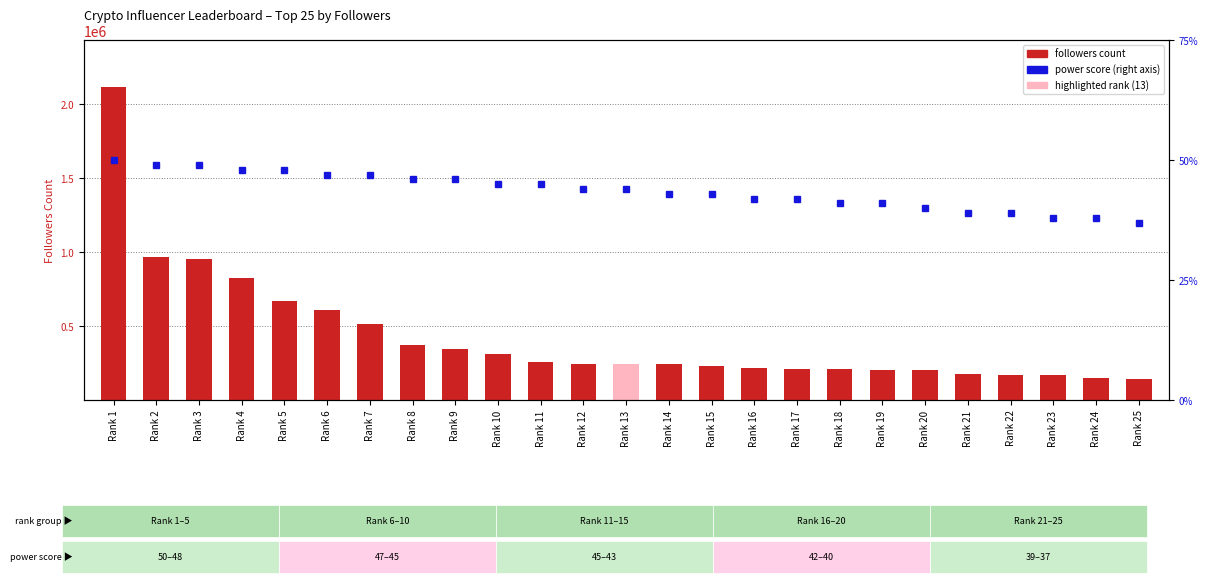

True or false: power score has a value of 42 at Rank 16.

True